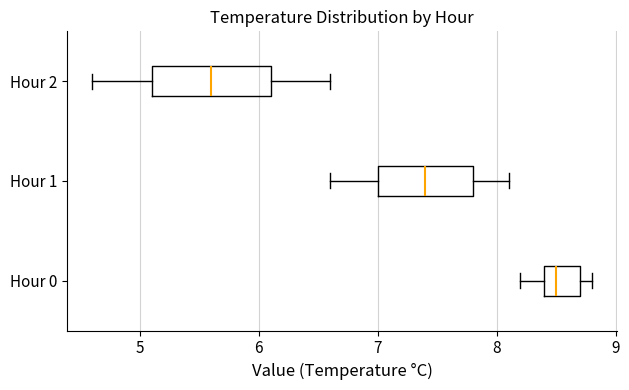

Where is the right edge of the box for Hour 2 on the x-axis? The values are not printed on the chart, so give them approximately, as read against the axis.

6.1